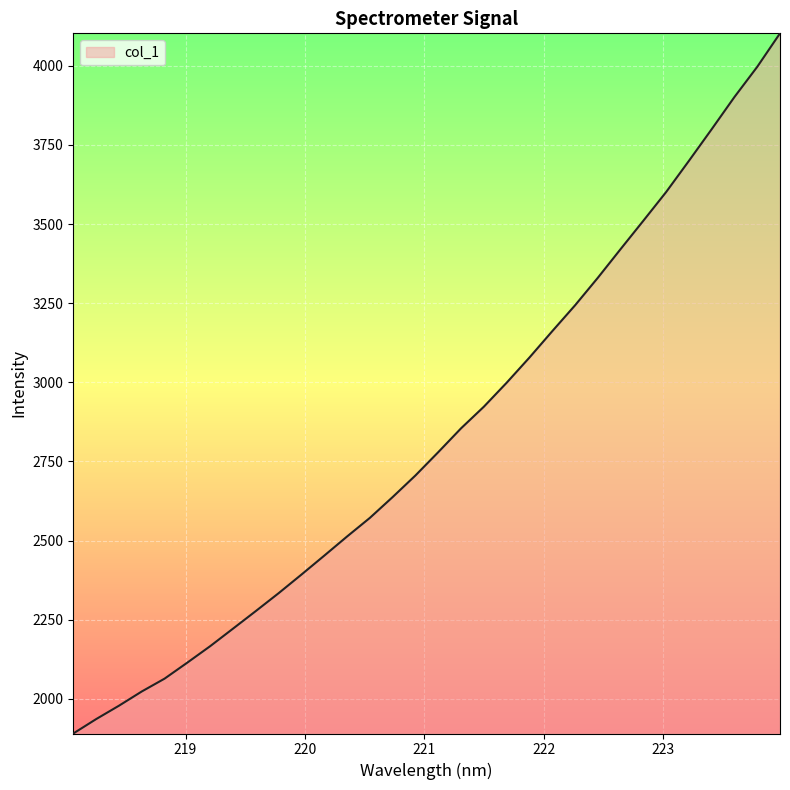

What is the difference between the maximum and minimum values?

2211.6